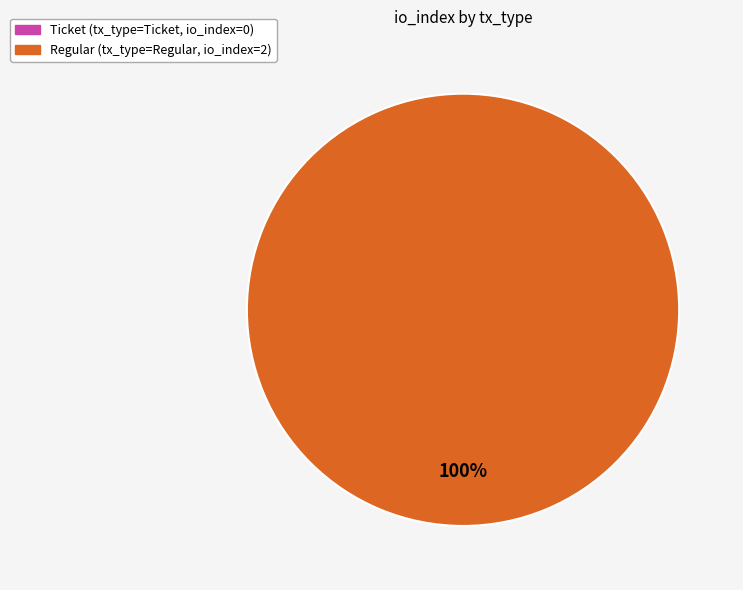

To the nearest percent, what is the average slice percentage?

50%